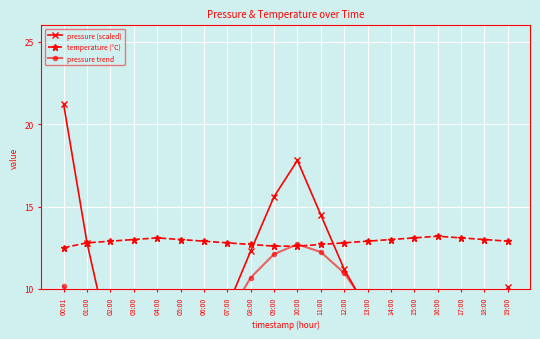

At which category does pressure (scaled) reach its first local peak?

10:00